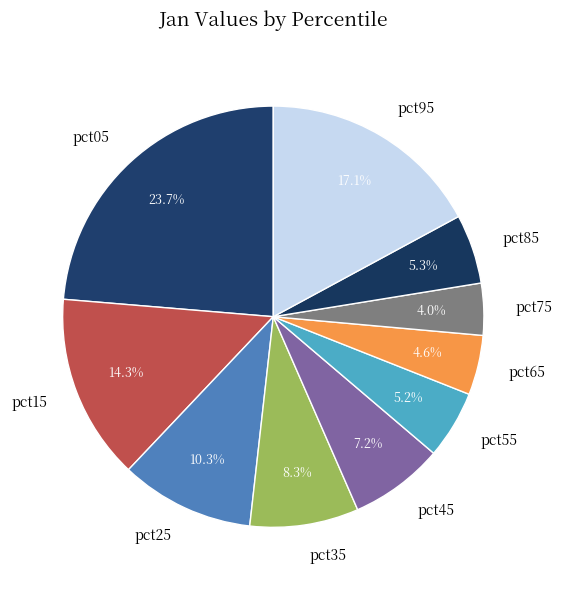

What percentage is the pct95 slice, to the nearest percent?

17%